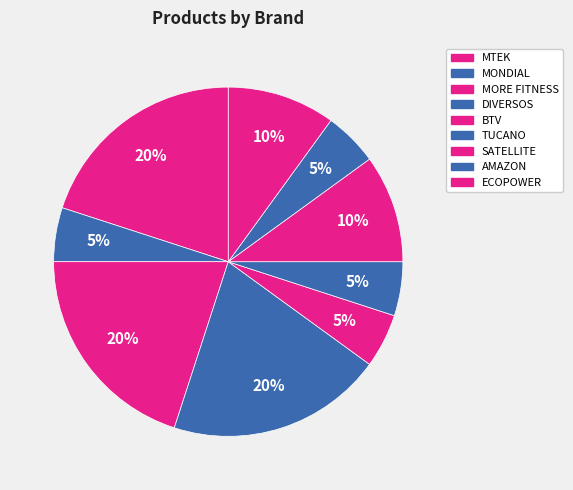

Which category has the smallest portion of the pie?

MONDIAL